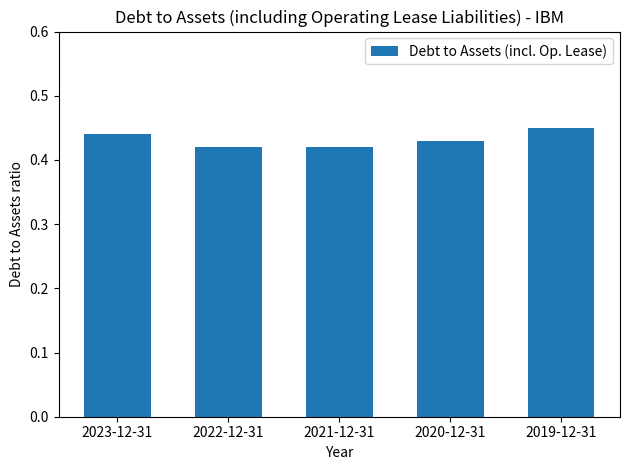

How many values are between 0 and 1?

5